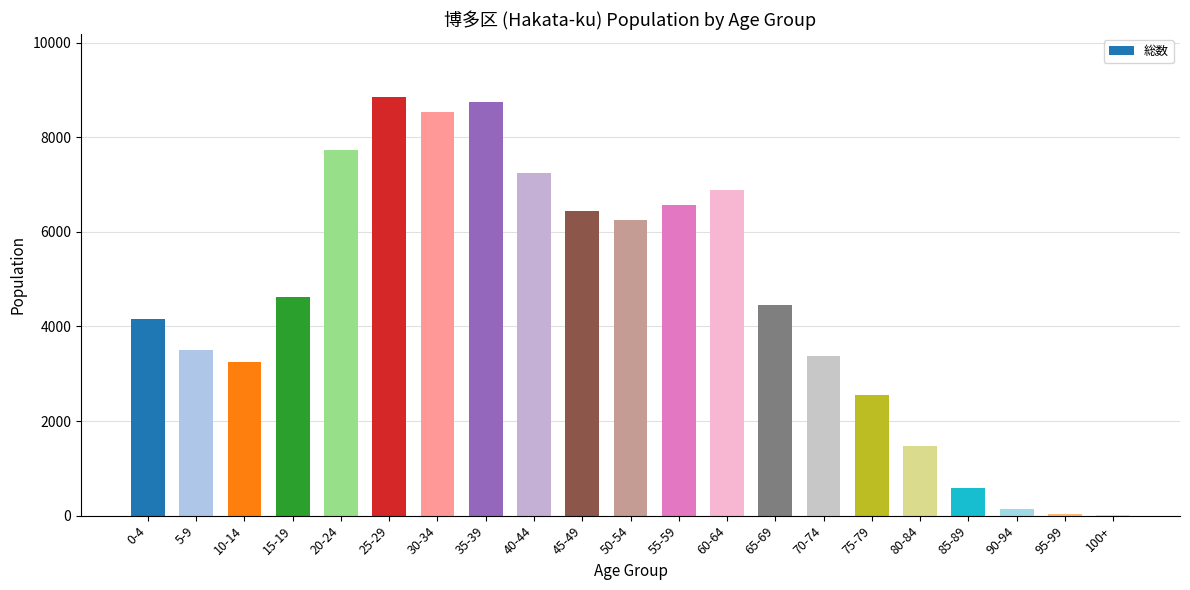

What is the greatest value displayed?

8857